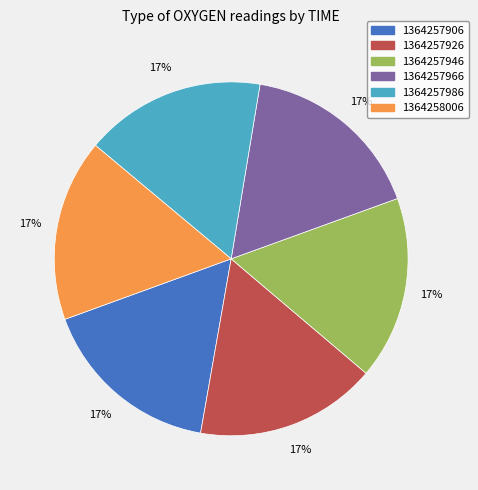

Is the sum of 1364258006 and 1364257906 greater than half?

No